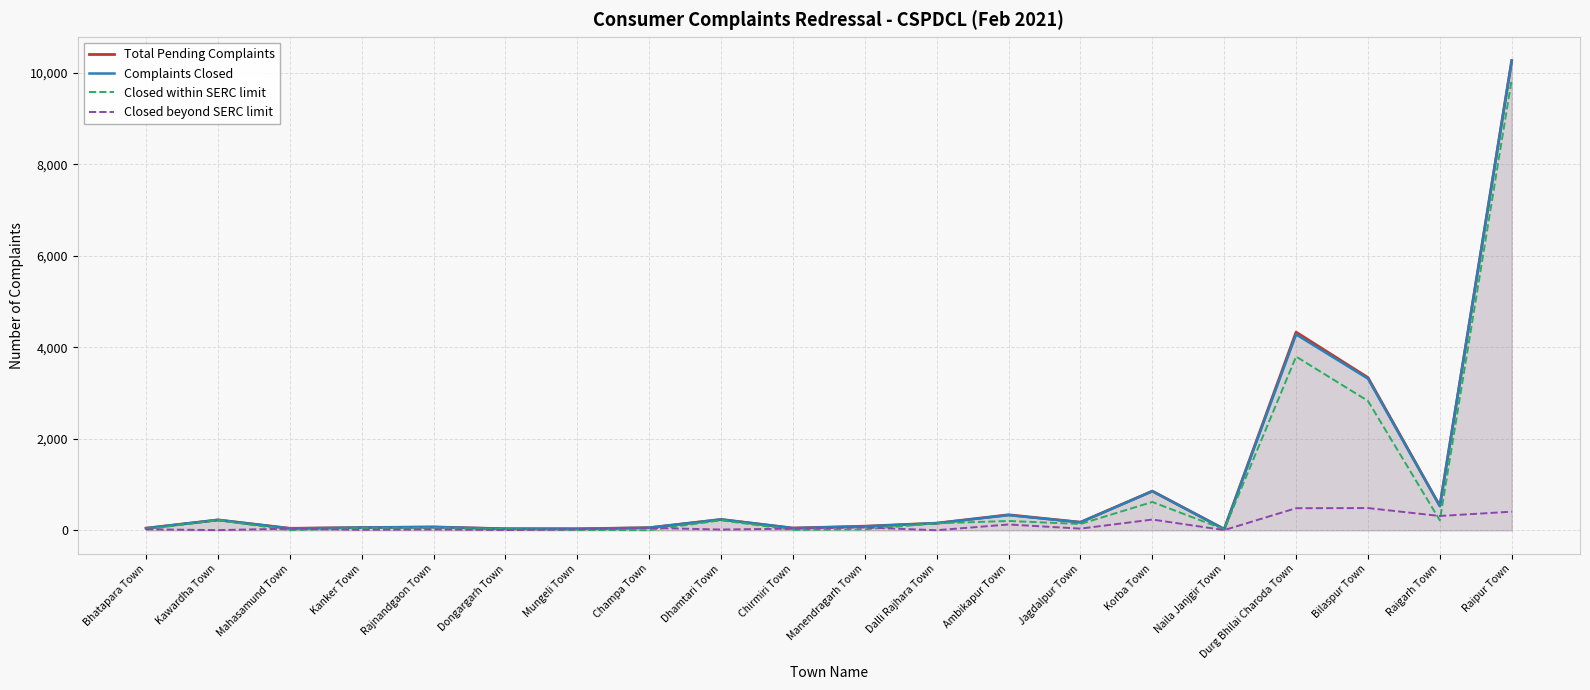

Which series has the largest total across all categories?

Total Pending Complaints